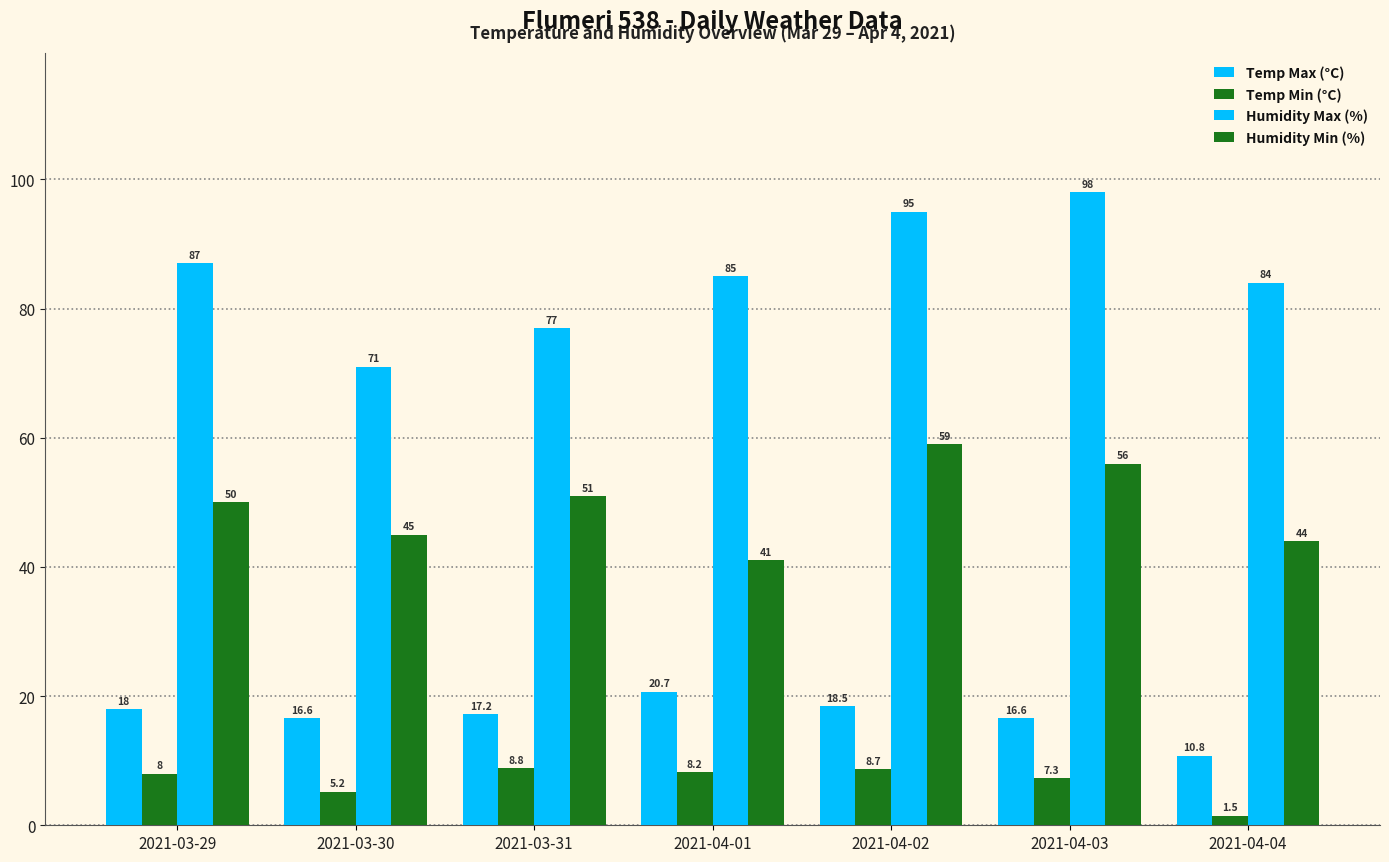

Which series has the widest spread of values?

Humidity Max (%)